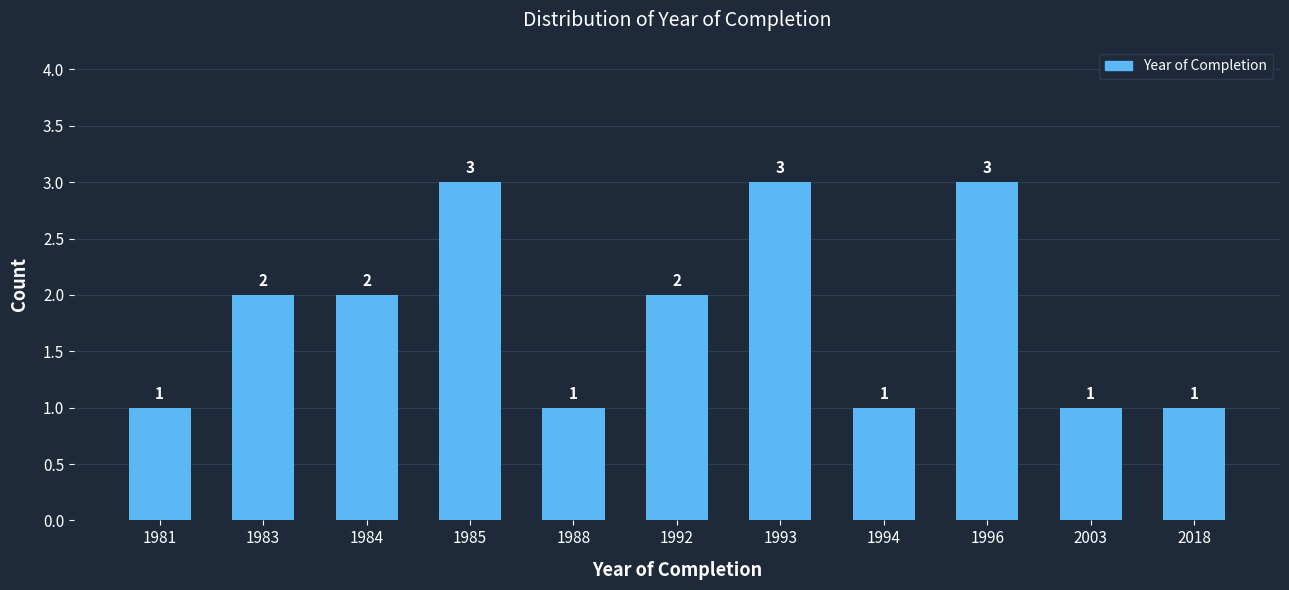

Reading right to left, transcribe all the data shown in this chart.

1	1	3	1	3	2	1	3	2	2	1